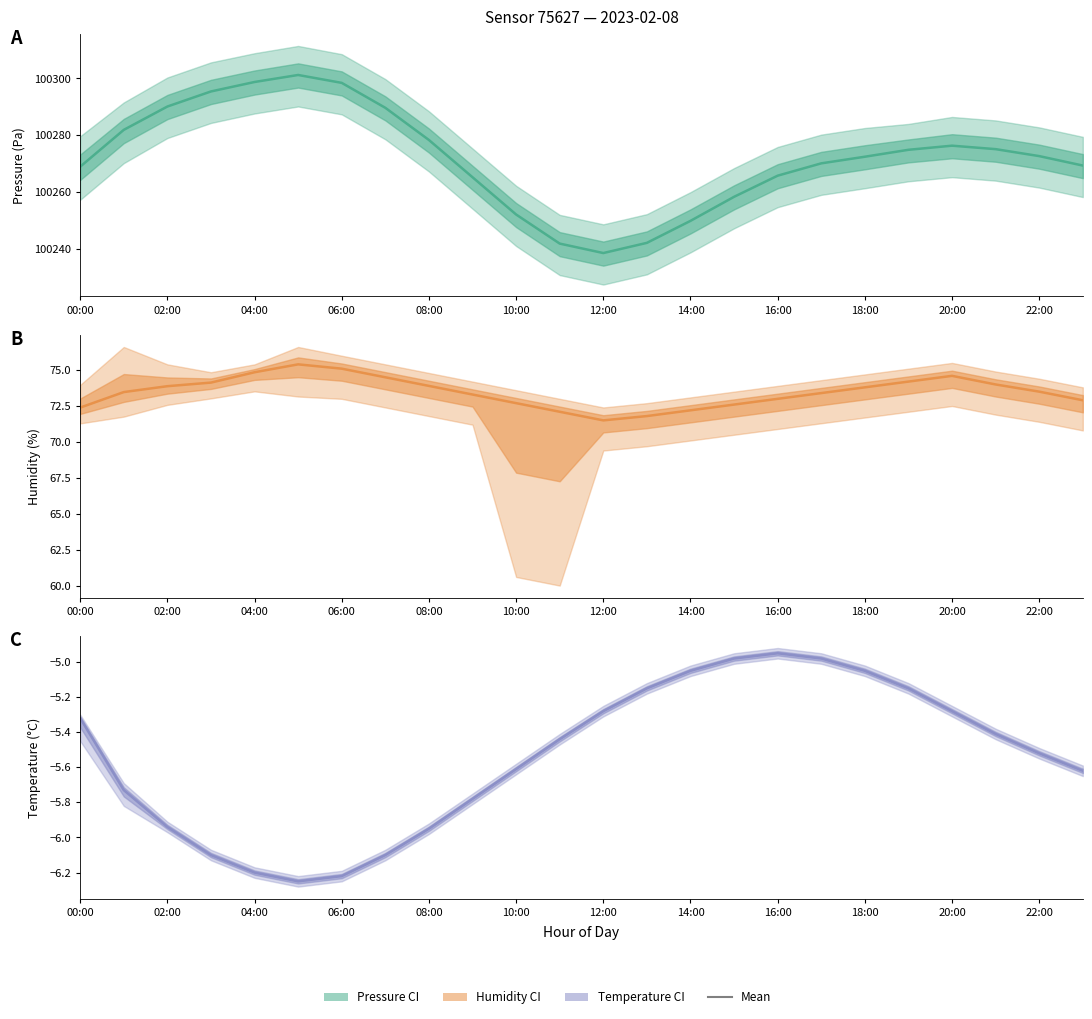

How many interior local peaks (higher than both neighbors) does the data have?

1